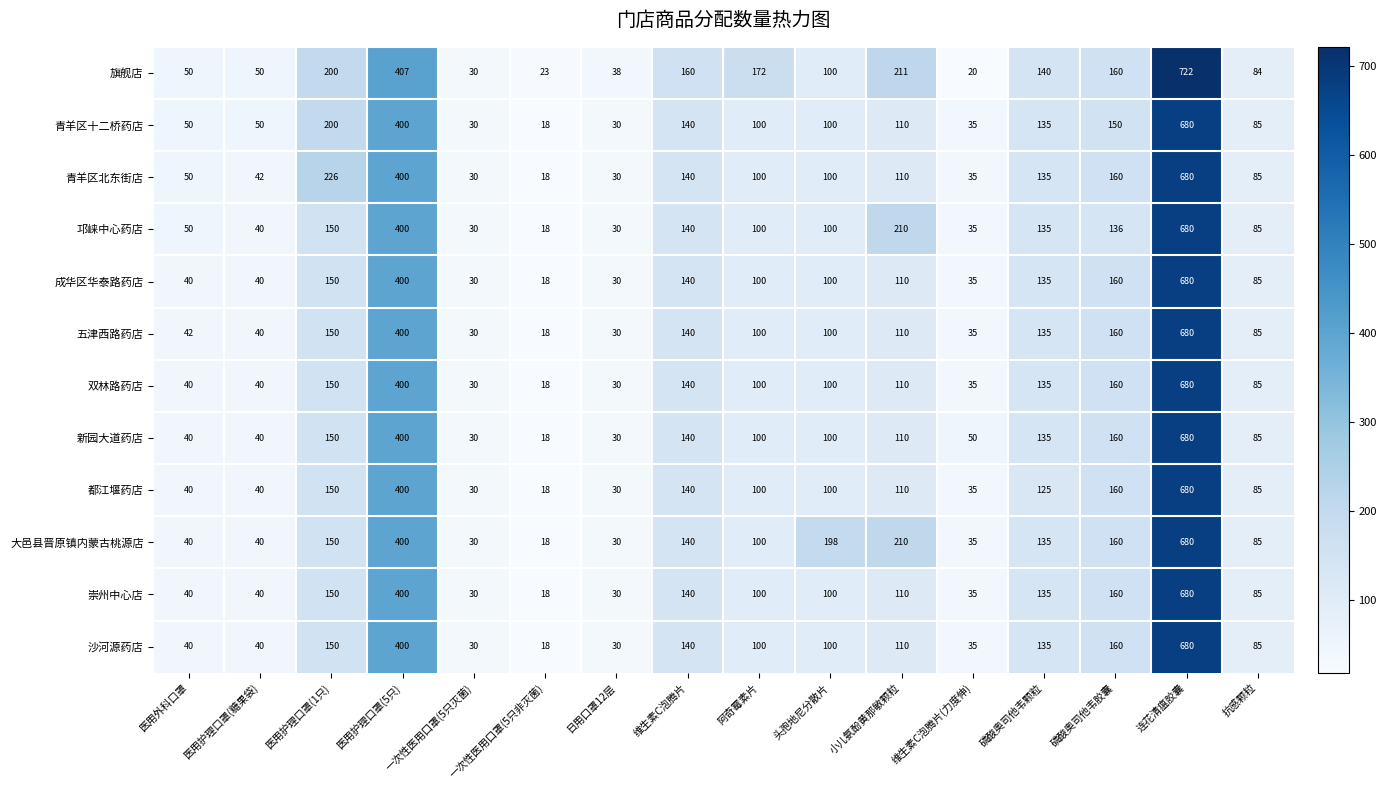

Which category has the highest value across all series?

连花清瘟胶囊